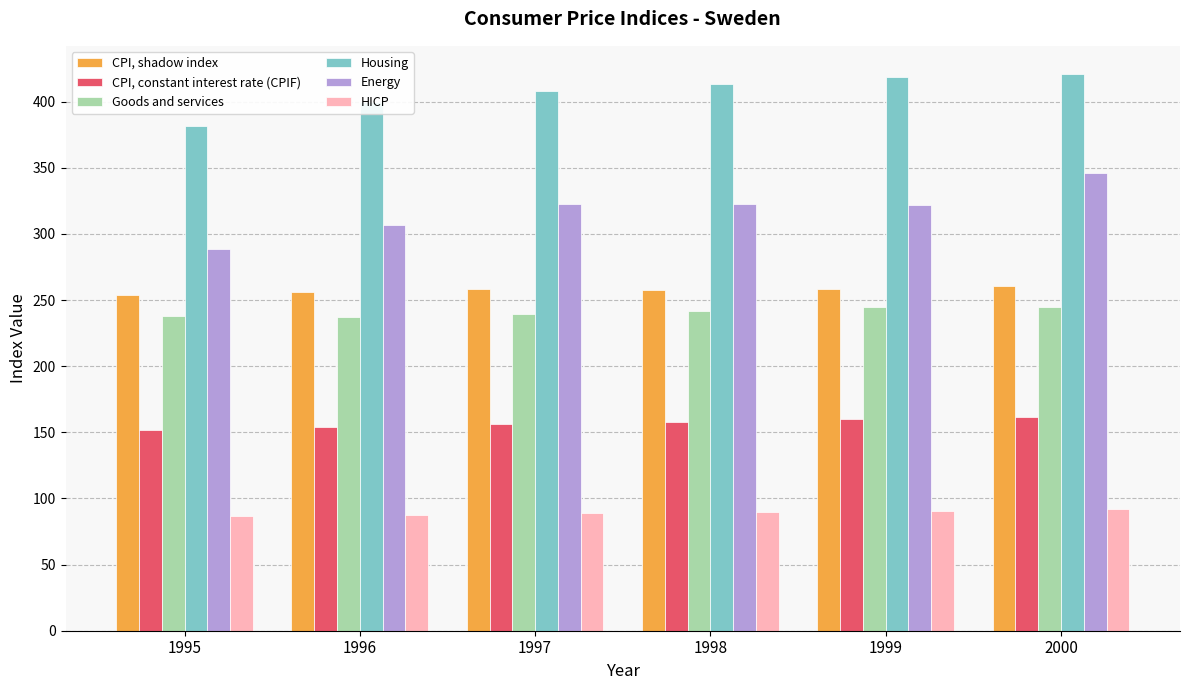

What is the total value across all series at 1999?

1494.7